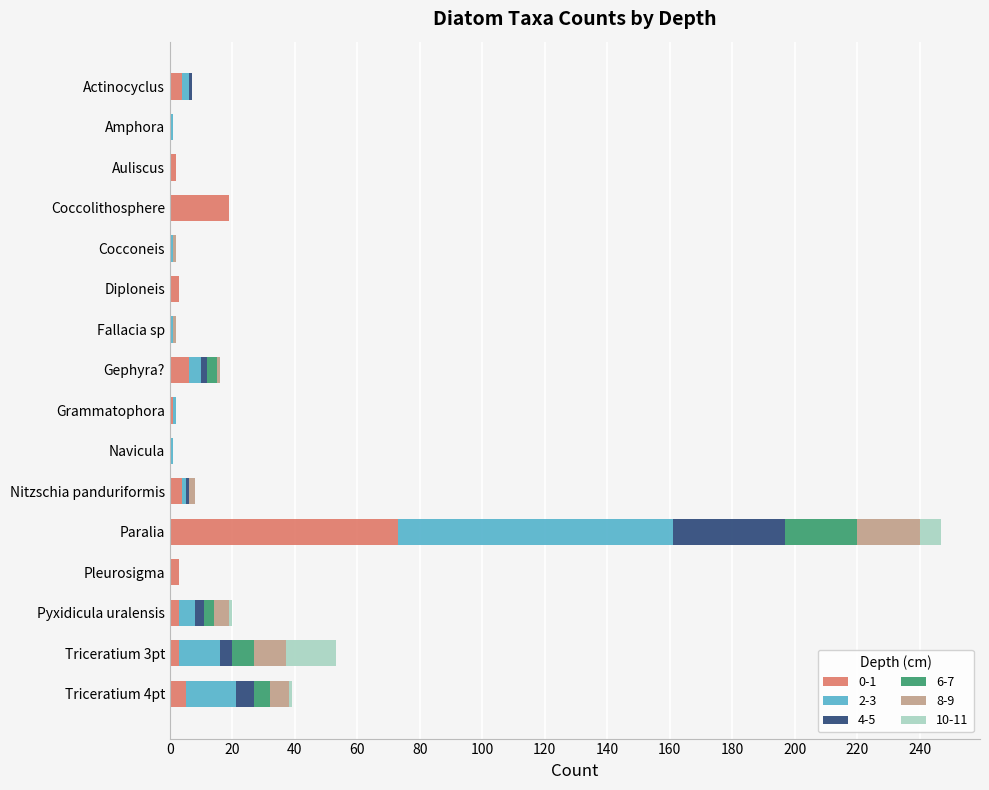

At which category is the sum across all series the highest?

Paralia